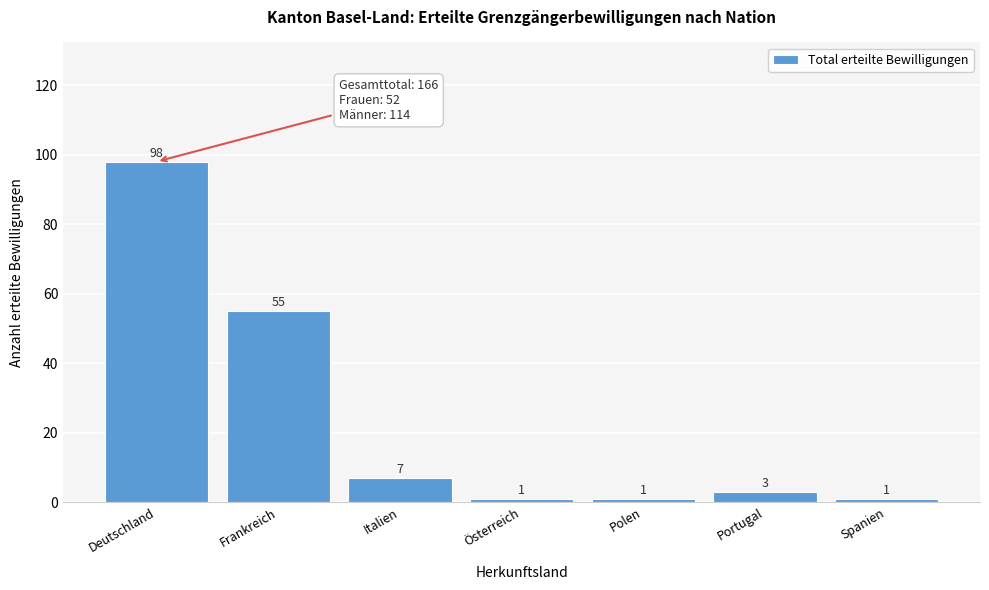

Reading left to right, what are all the values shown in this chart?

Deutschland=98	Frankreich=55	Italien=7	Österreich=1	Polen=1	Portugal=3	Spanien=1